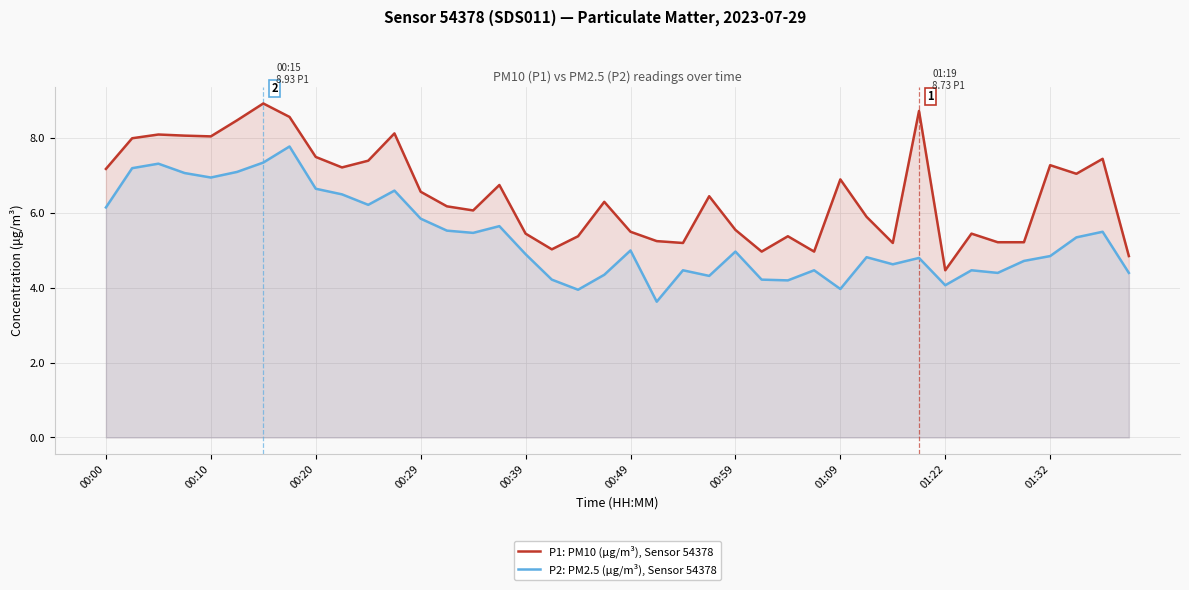

The value of P2: PM2.5 (μg/m³), Sensor 54378 at 01:32 is 6.4. True or false?

False